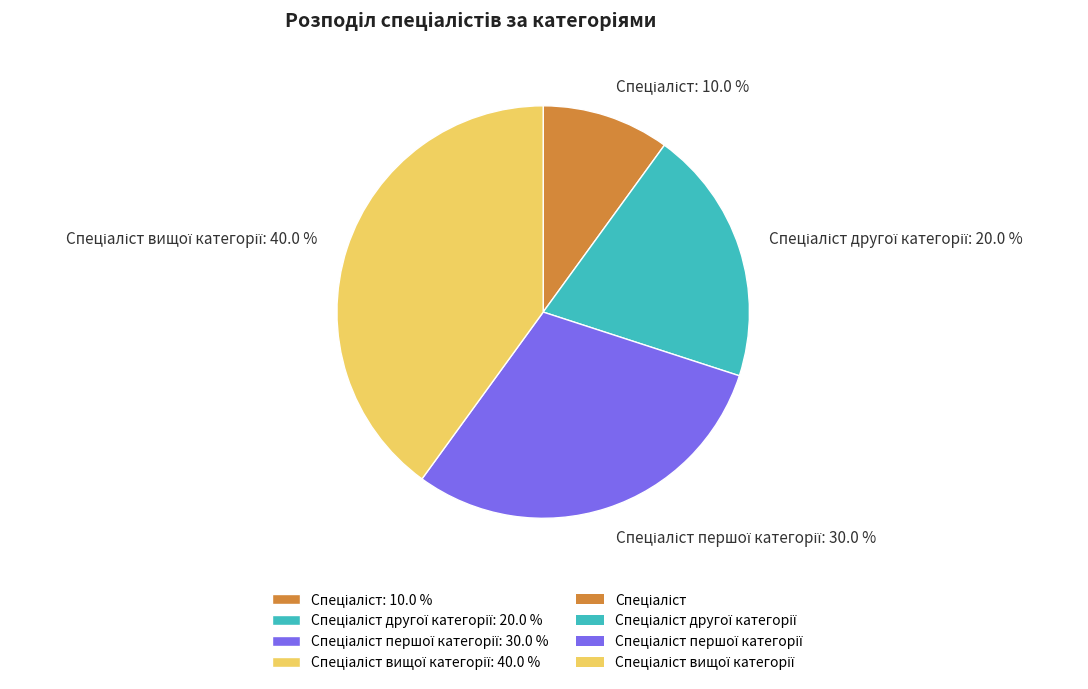

Is there any slice that represents more than half of the pie?

No